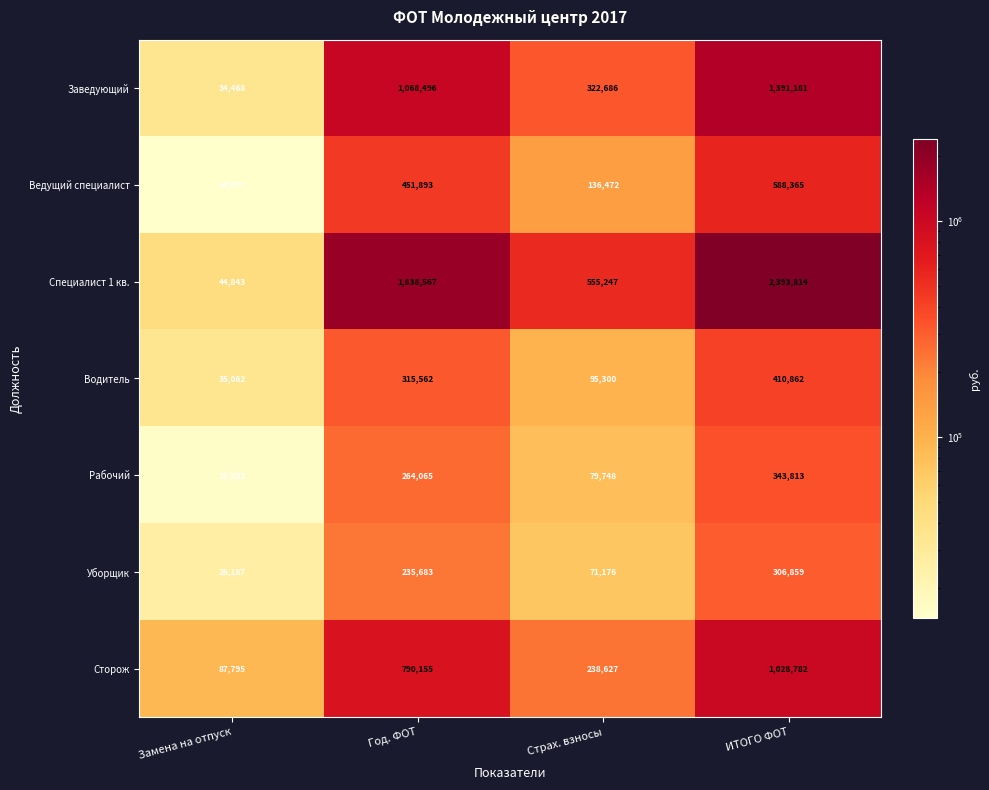

What is the difference between the highest and lowest values at Страх. взносы?

484071